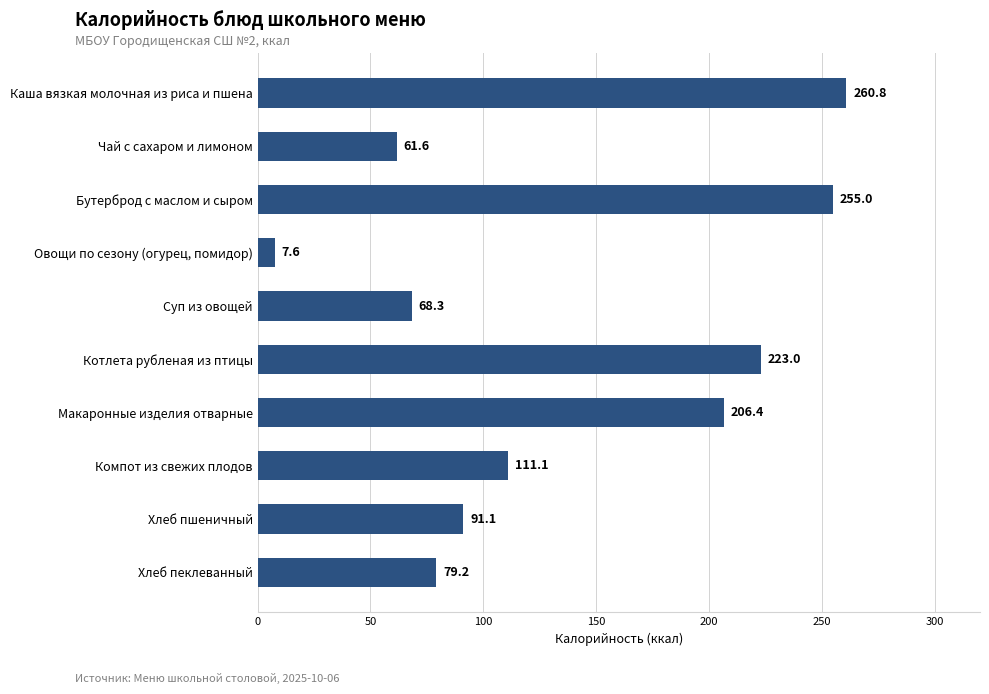

The value at Котлета рубленая из птицы is 372.4. True or false?

False